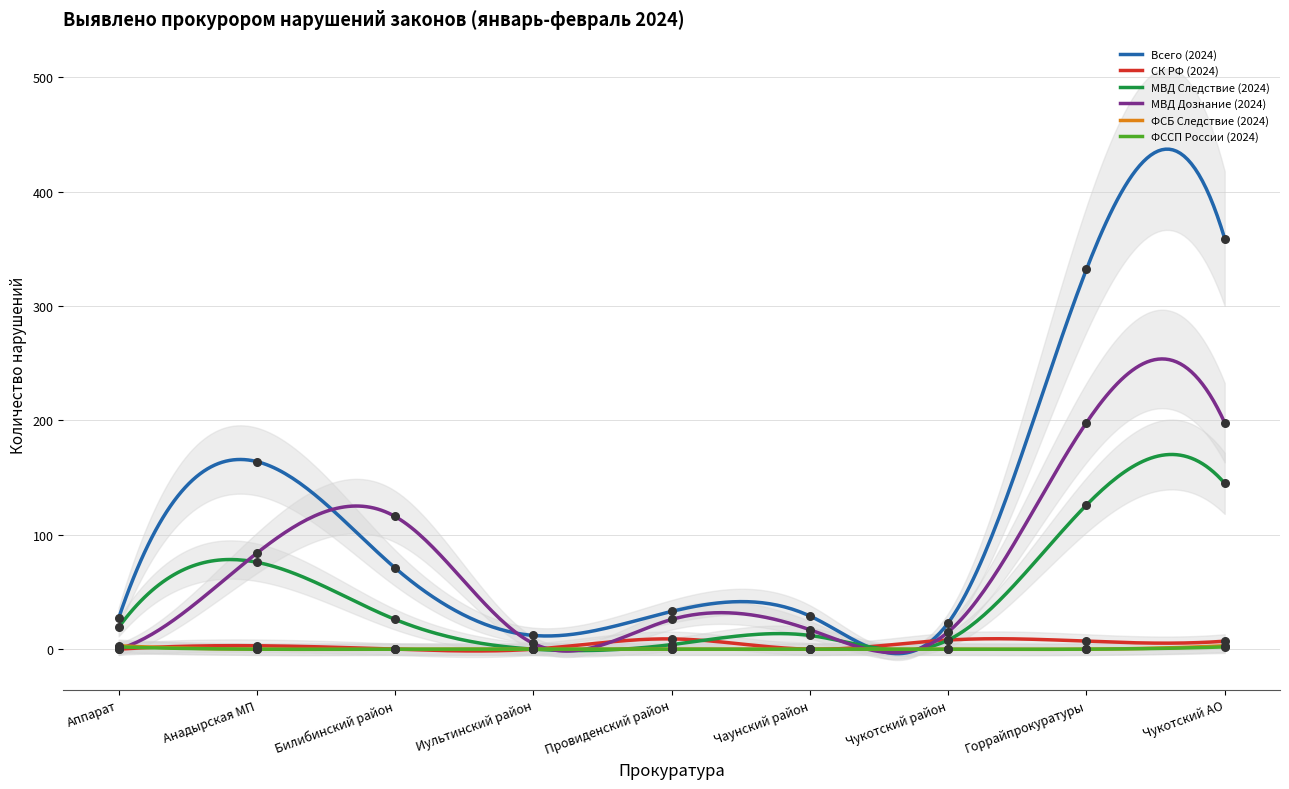

At which category is the sum across all series the highest?

Чукотский АО